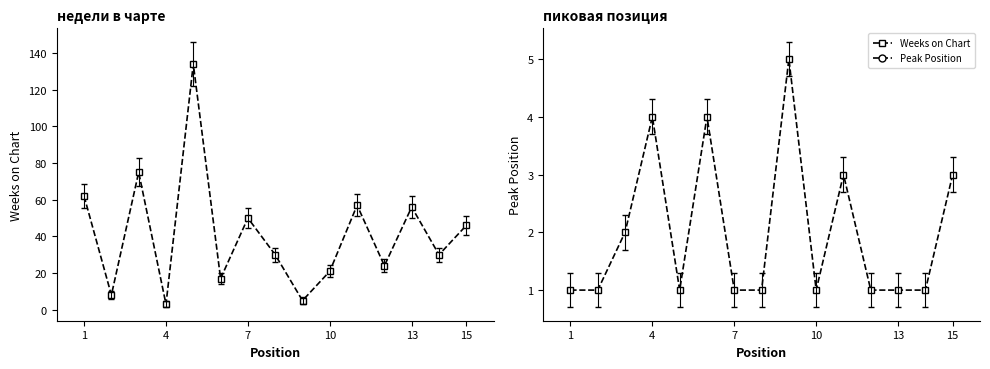

Which series has the largest total across all categories?

Weeks on Chart